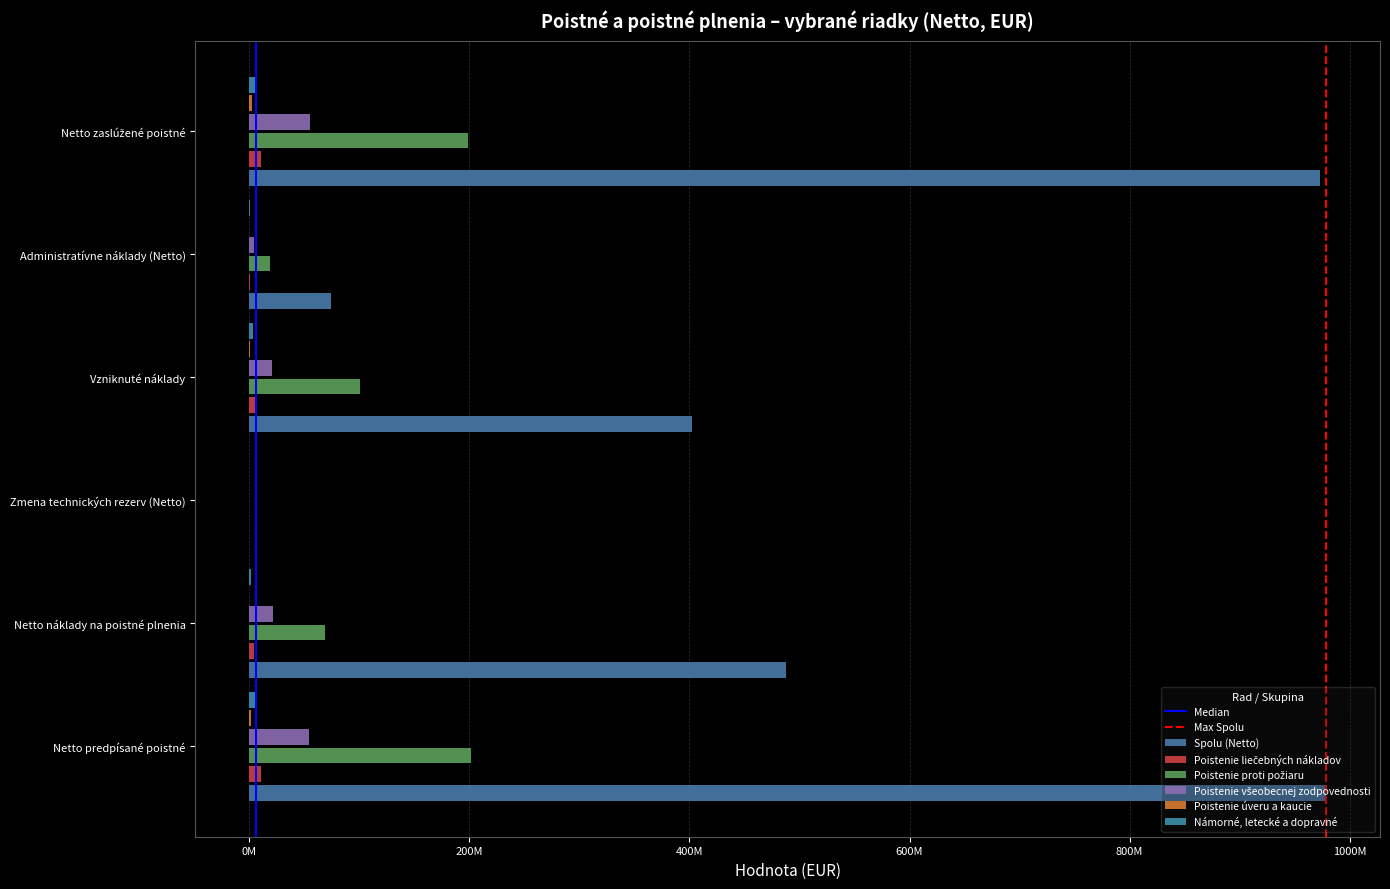

What is the value of the Poistenie proti požiaru bar at the 2nd from the left?

68491507.9